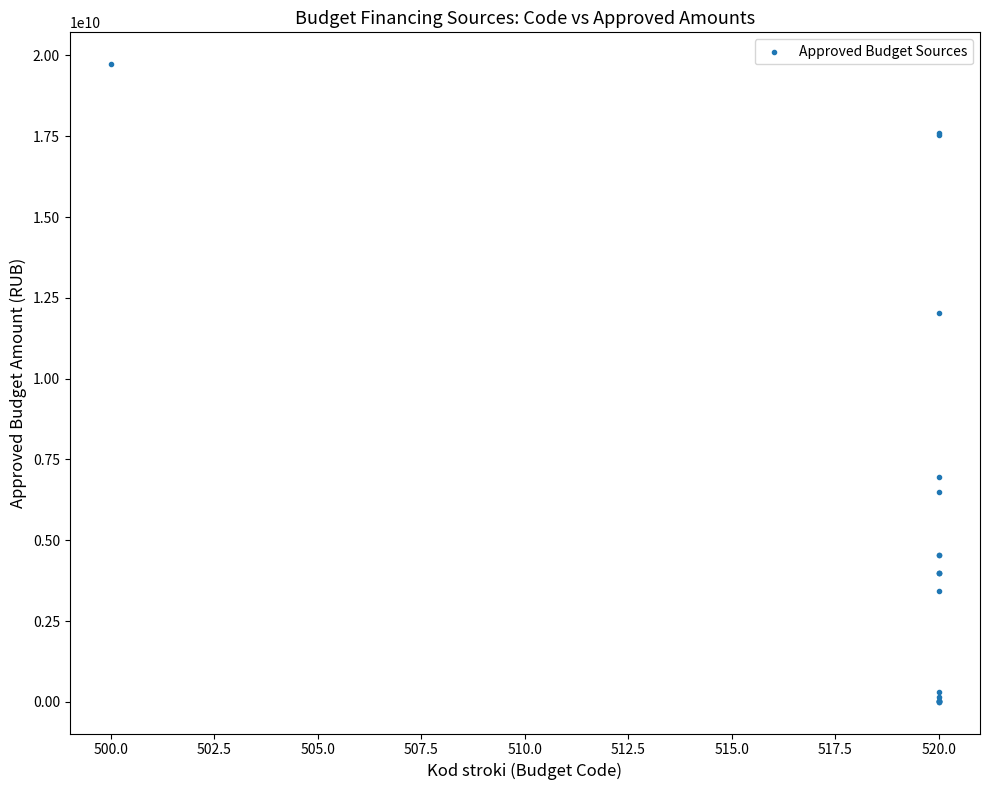

What Y value in the scatter plot is closest to 9867352323?

12025668627.3